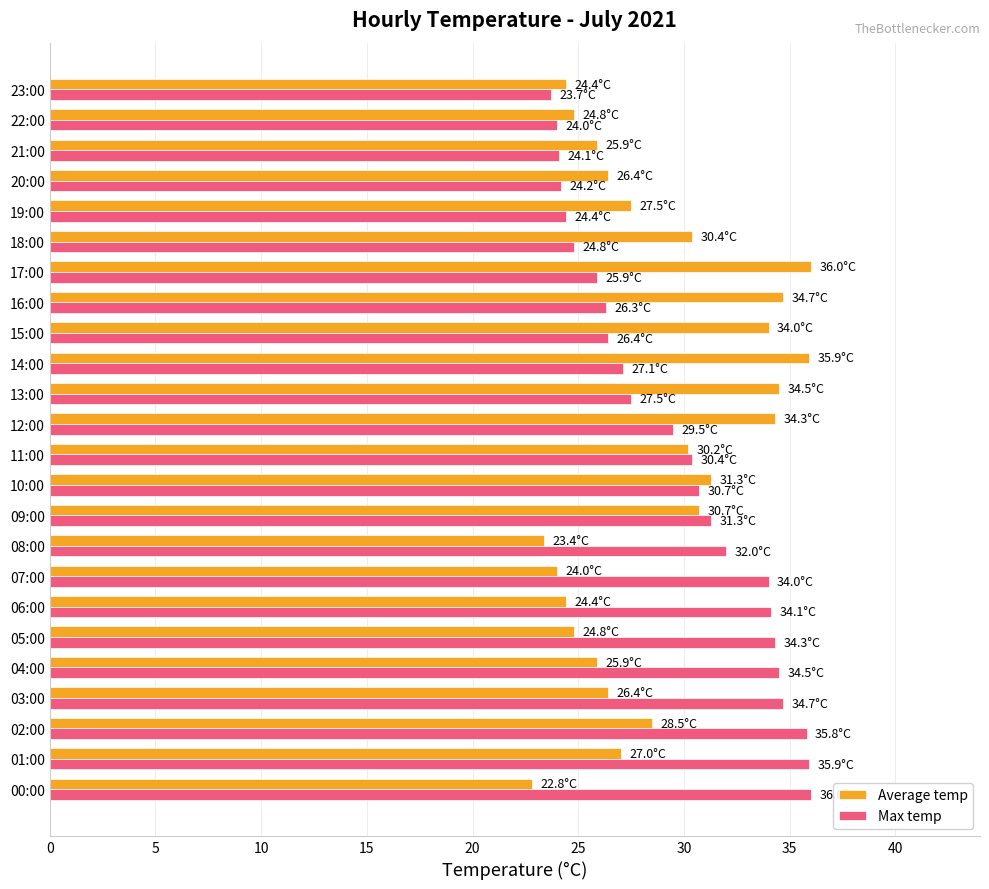

The value of Average temp at 14:00 is 59.1. True or false?

False